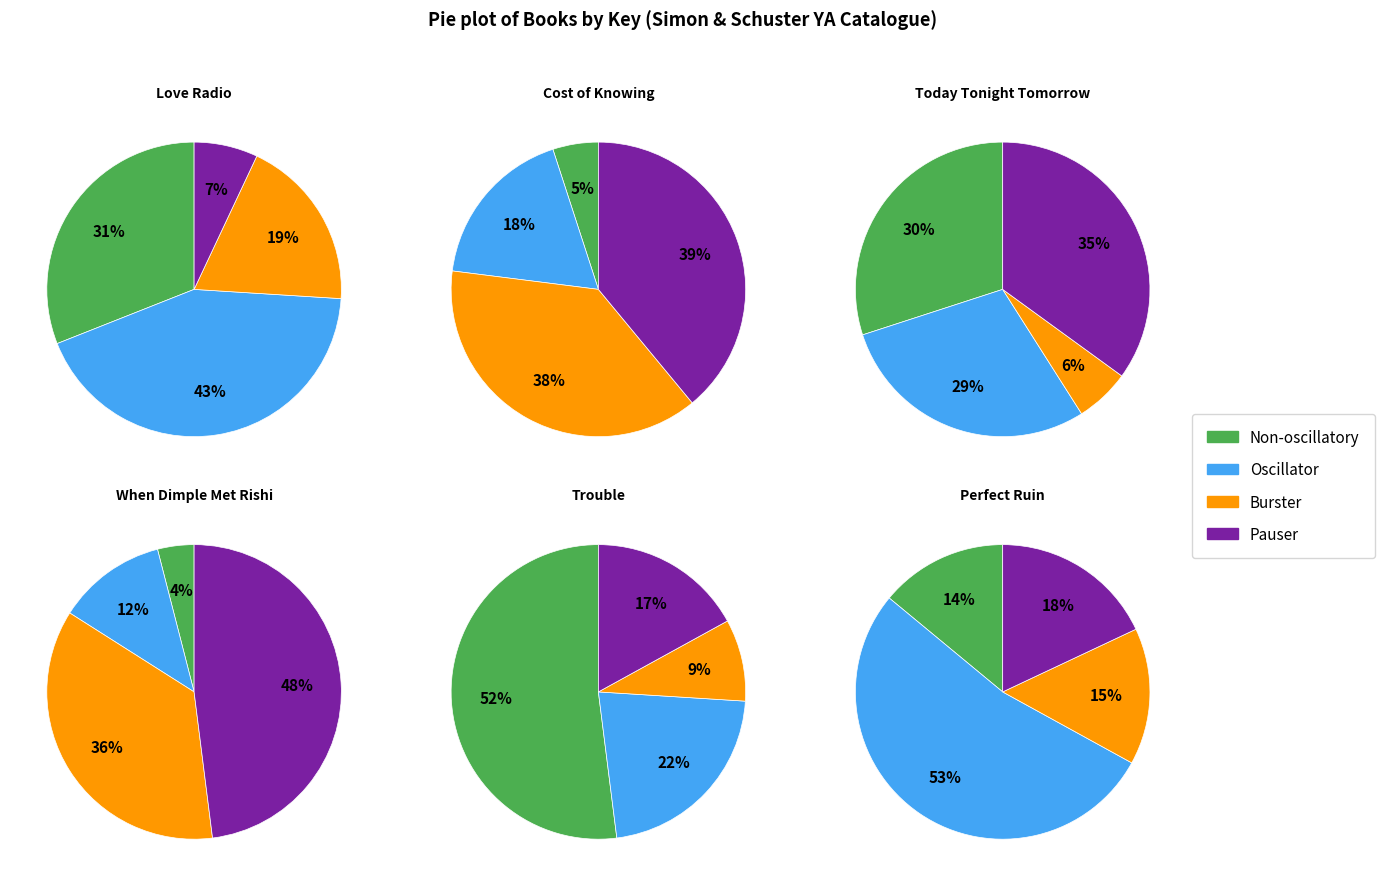

Does any single category account for the majority?

No